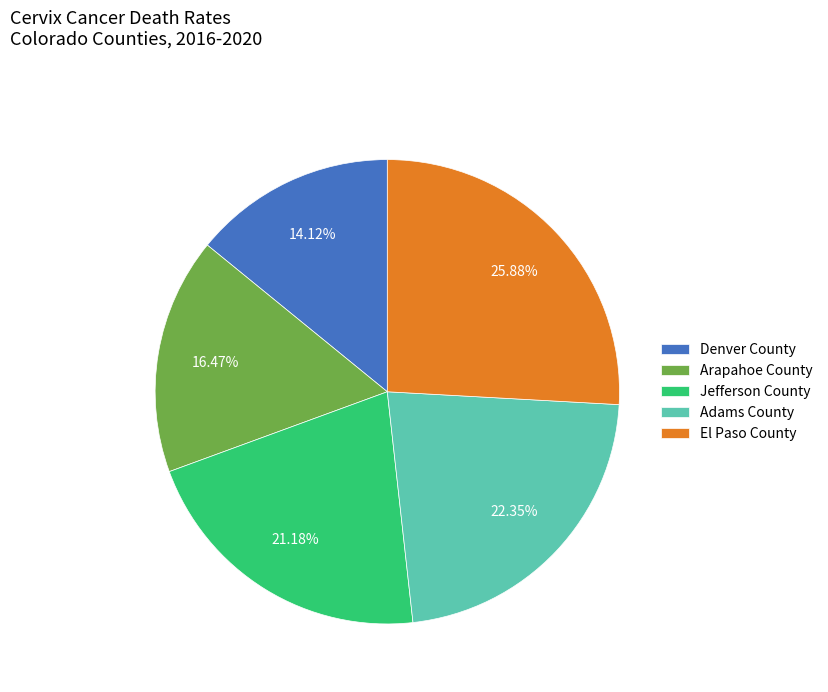

Approximately how many times larger is the value at Arapahoe County compared to El Paso County?

0.6